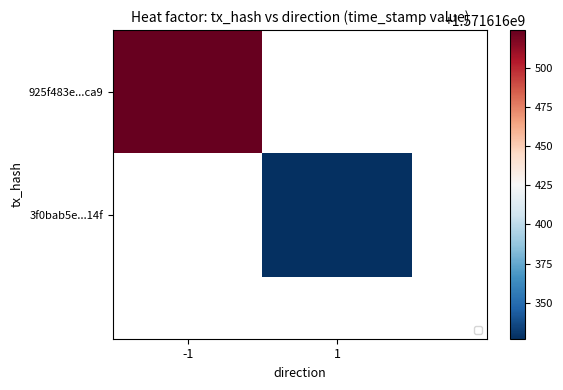

What is the total value across all series at time_stamp?

3143232851